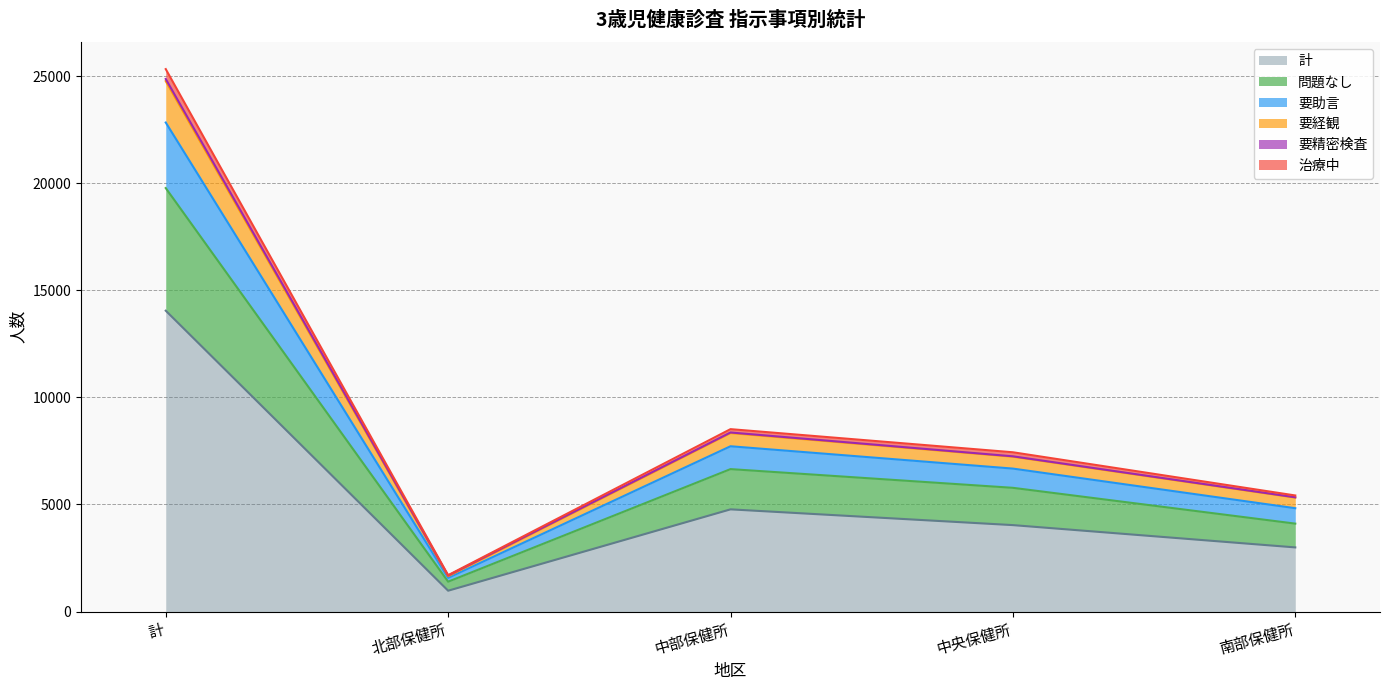

The 計 series shows 4037 at 中央保健所. True or false?

True